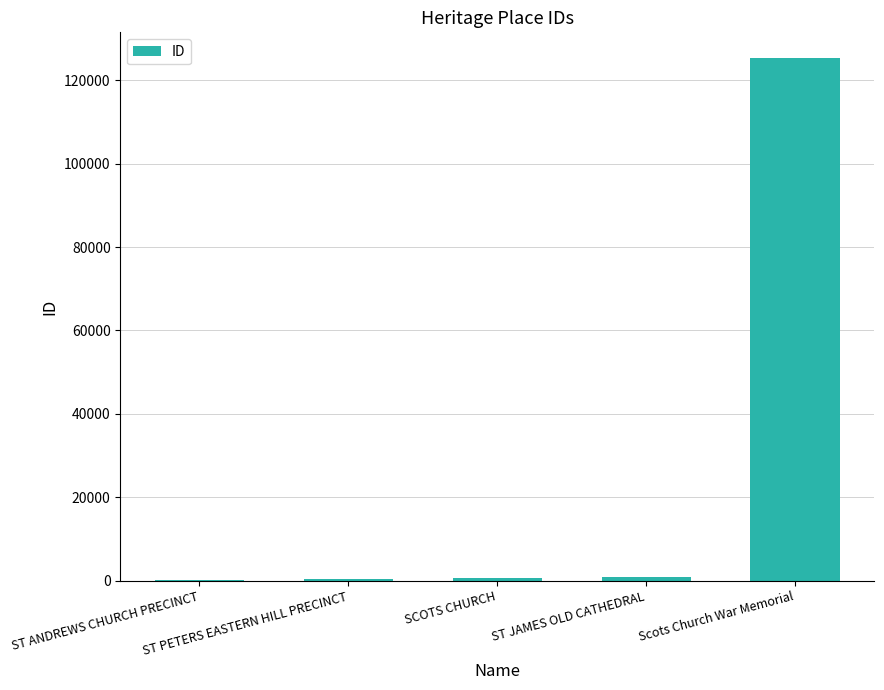

Rank the categories by value from highest to lowest.

Scots Church War Memorial, ST JAMES OLD CATHEDRAL, SCOTS CHURCH, ST PETERS EASTERN HILL PRECINCT, ST ANDREWS CHURCH PRECINCT